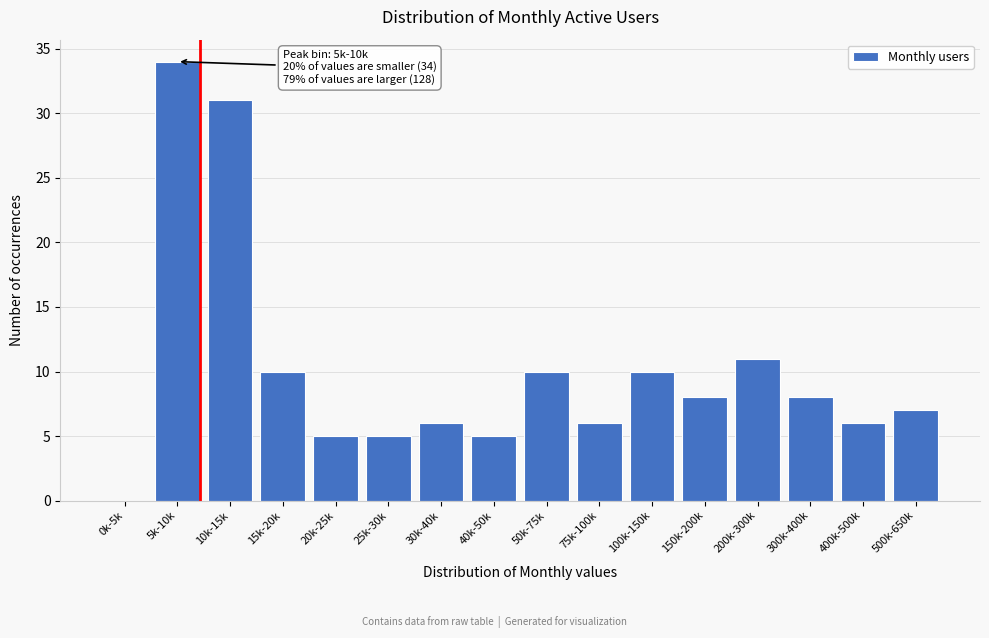

Is it true that the value at 15k-20k is 10?

True